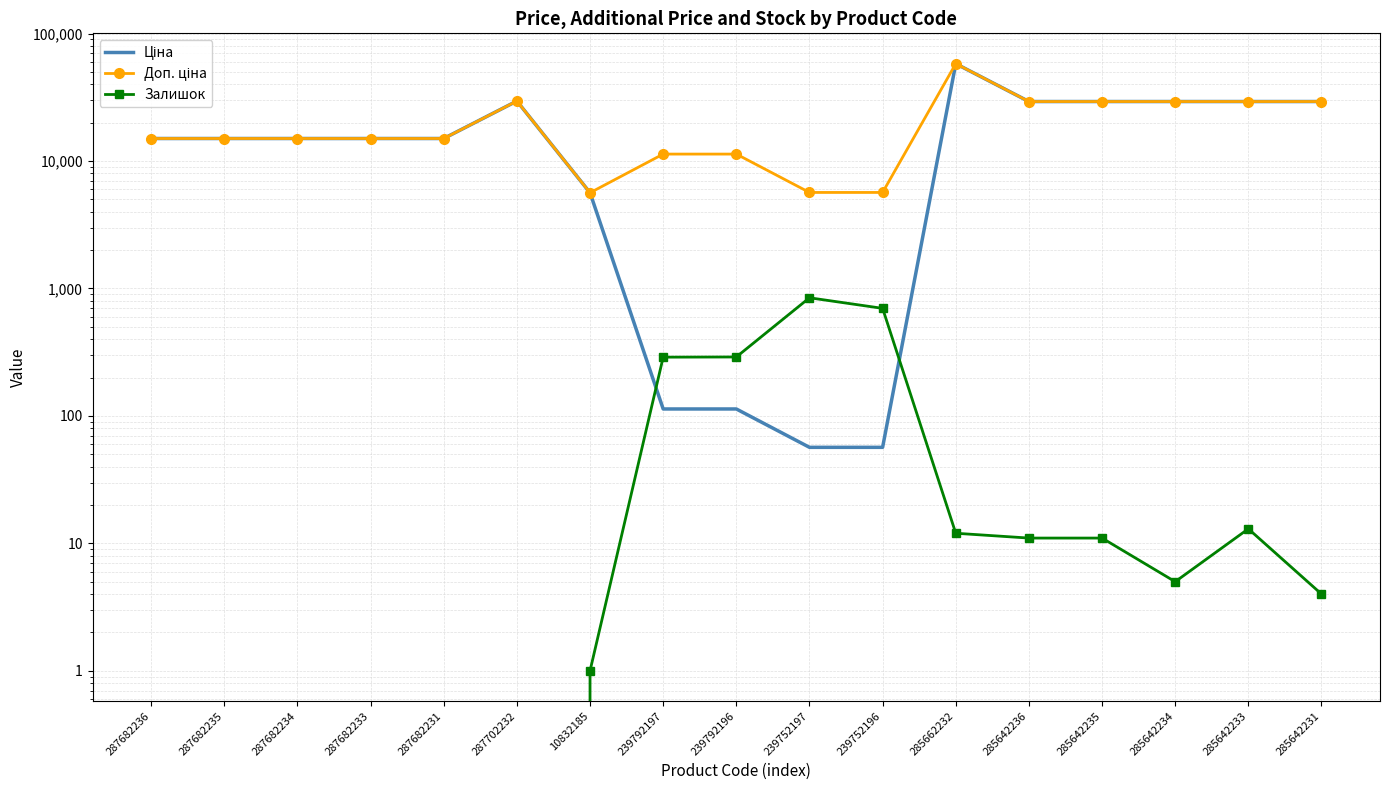

What is the average value of the Доп. ціна series?

20517.3